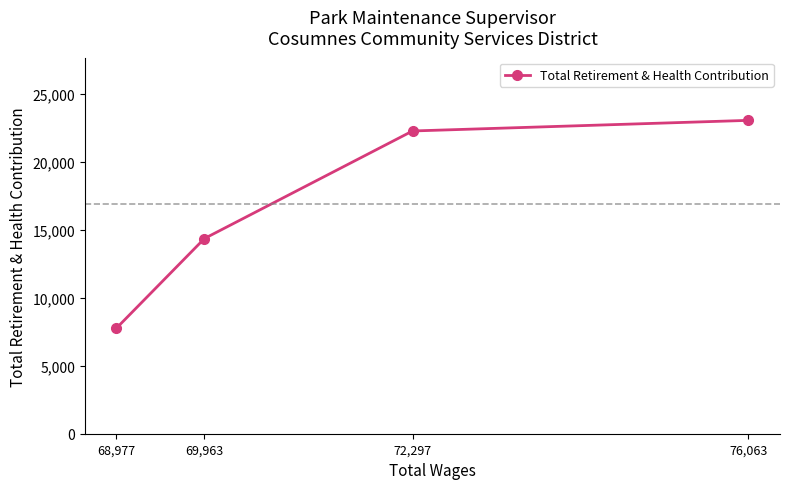

Reading left to right, list all the values displayed in this chart.

68,977=7768	69,963=14356	72,297=22267	76,063=23048